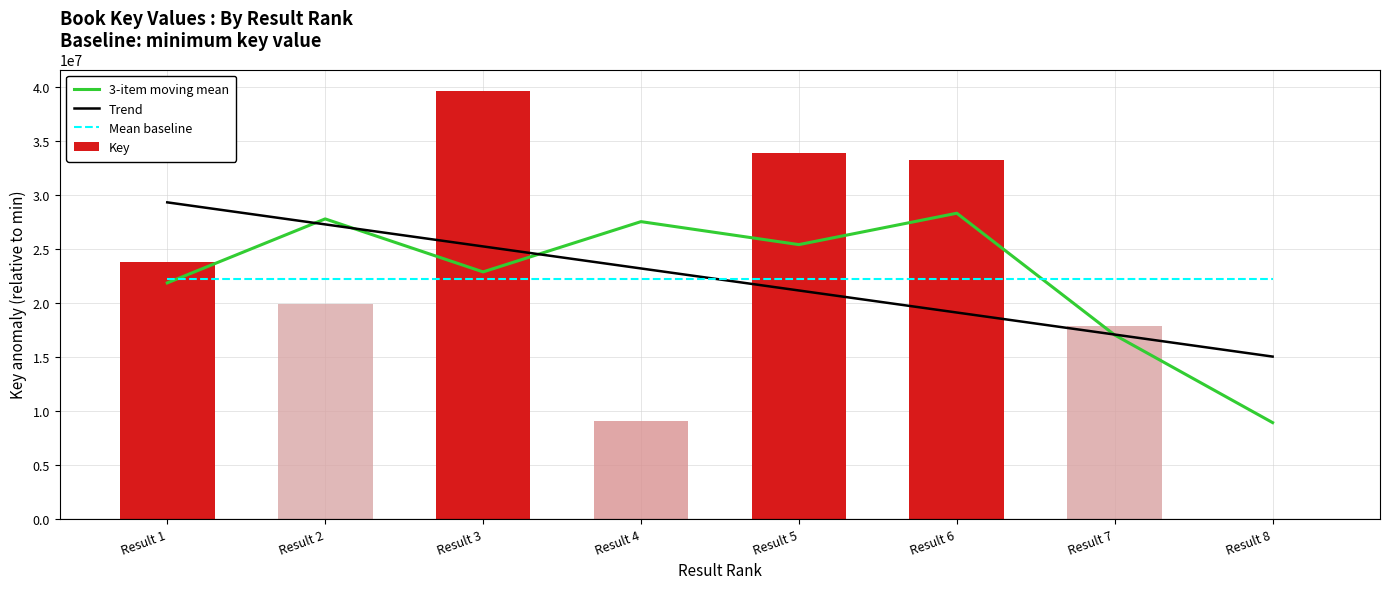

Read the Mean baseline value at Result 4.

22155670.6